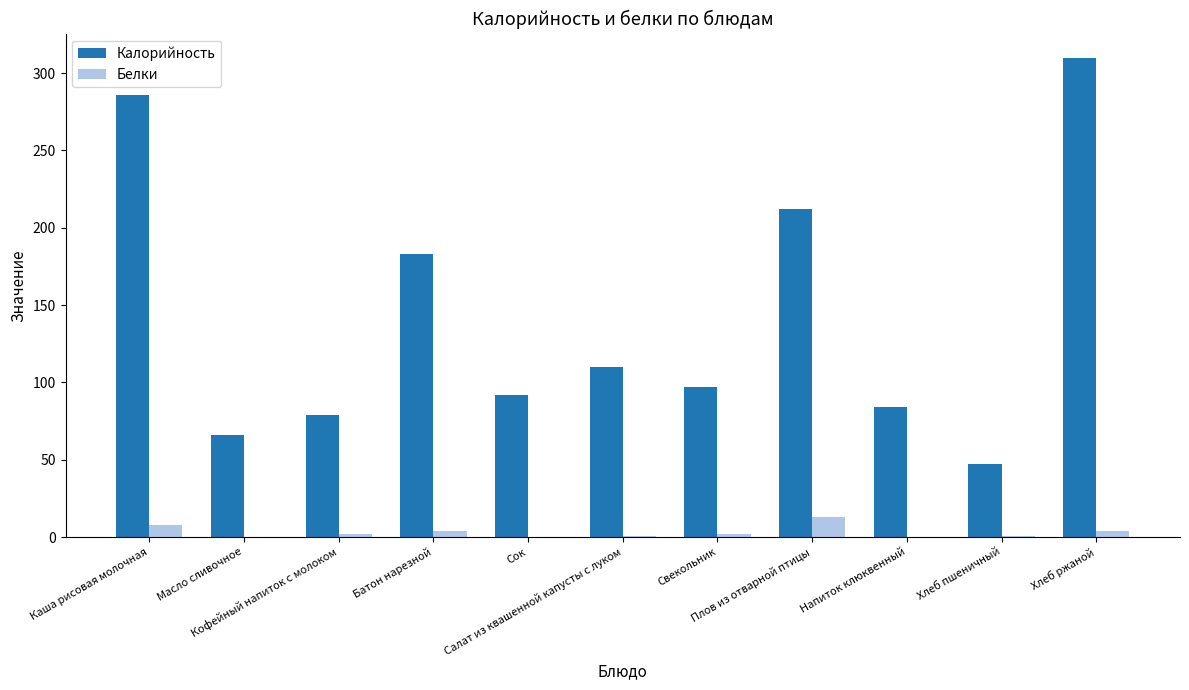

Which series has the largest total across all categories?

Калорийность